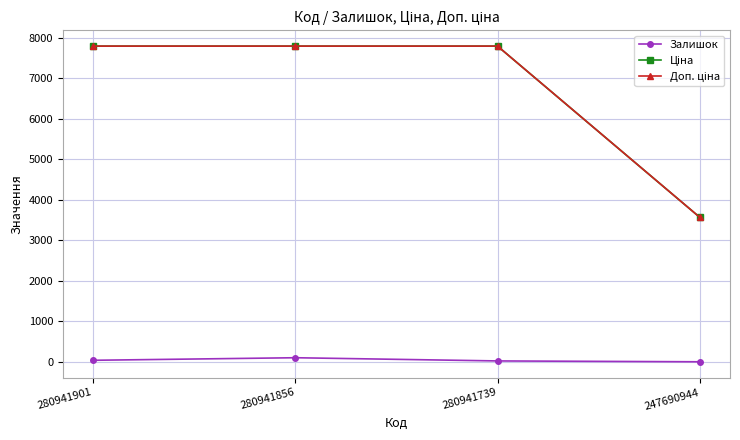

Does the chart have visible grid lines?

Yes